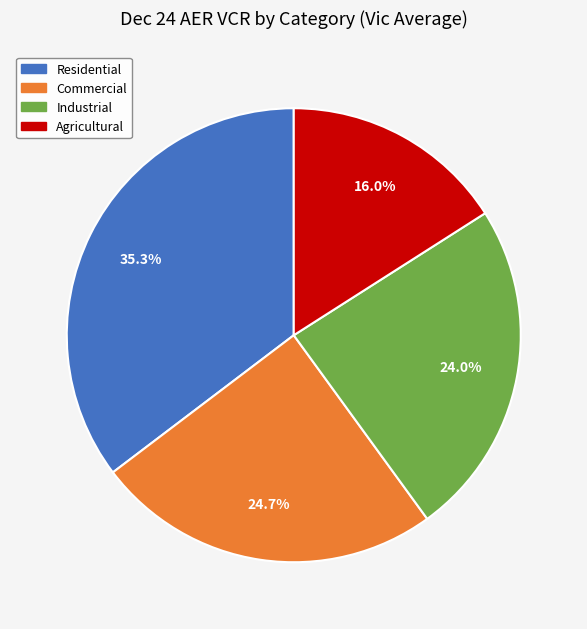

To the nearest percent, what is the average slice percentage?

25%